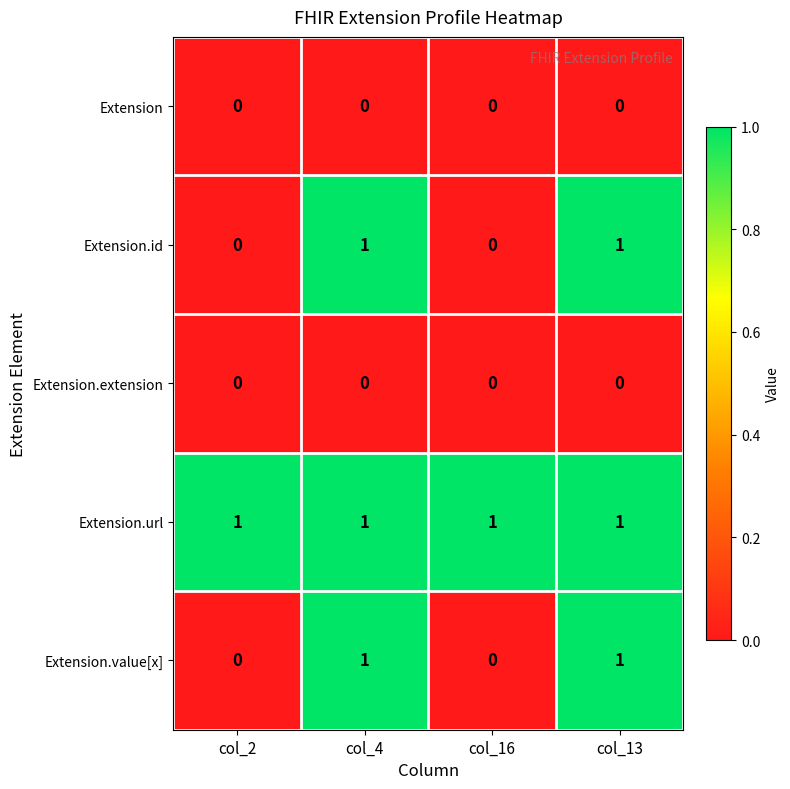

Reading left to right, extract all data points from this chart.

Extension: 0	0	0	0
Extension.id: 0	1	0	1
Extension.extension: 0	0	0	0
Extension.url: 1	1	1	1
Extension.value[x]: 0	1	0	1